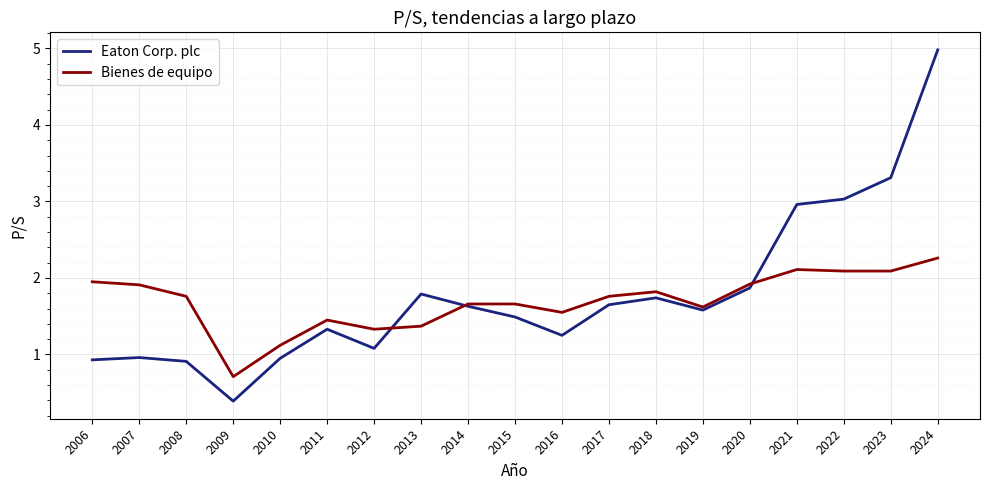

What are all the series names shown in the legend?

Eaton Corp. plc, Bienes de equipo